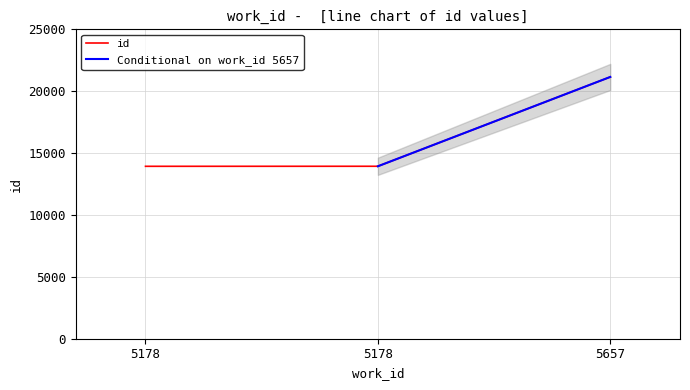

Reading right to left, extract all data points from this chart.

21153	13935	13932